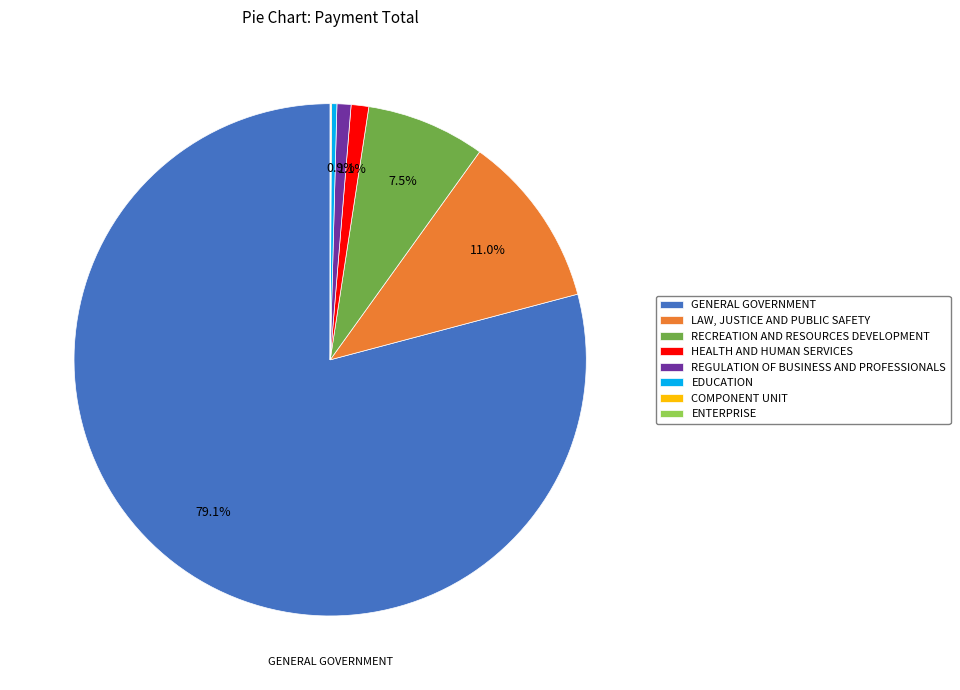

The GENERAL GOVERNMENT slice represents 66% of the pie. True or false?

False